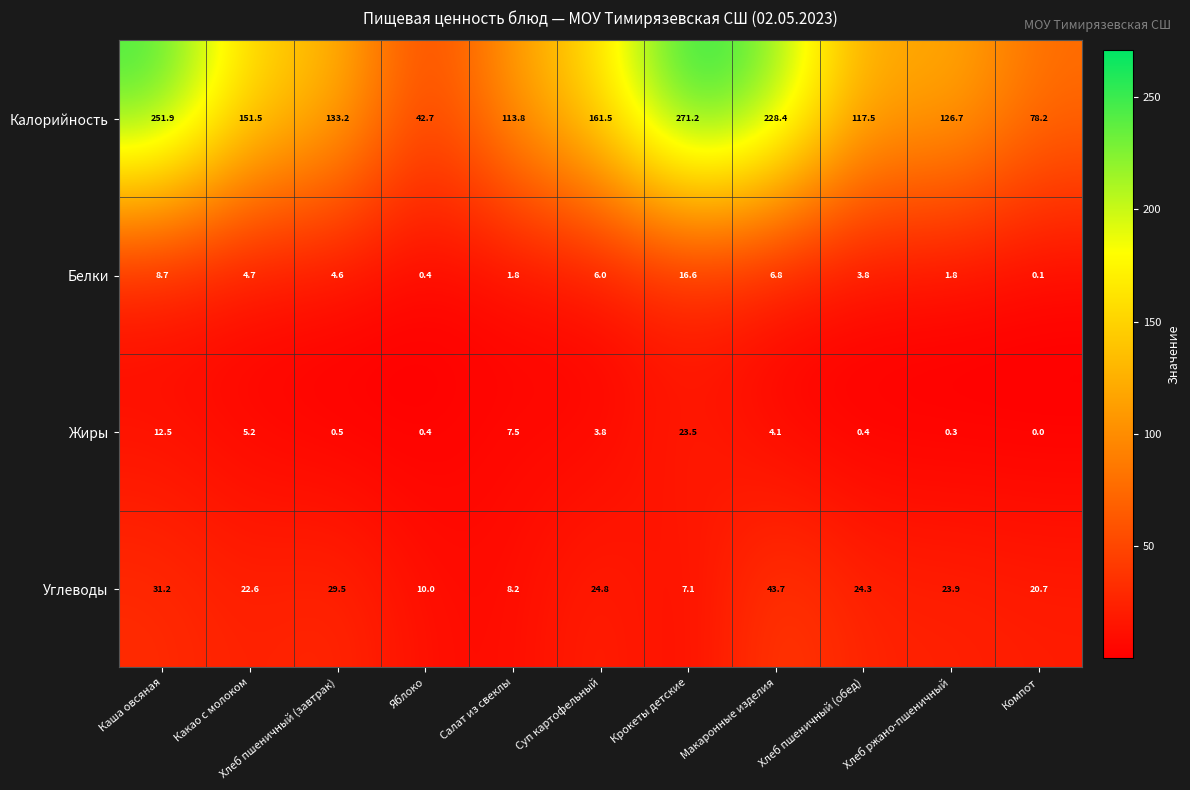

How many data points does each series have?

11